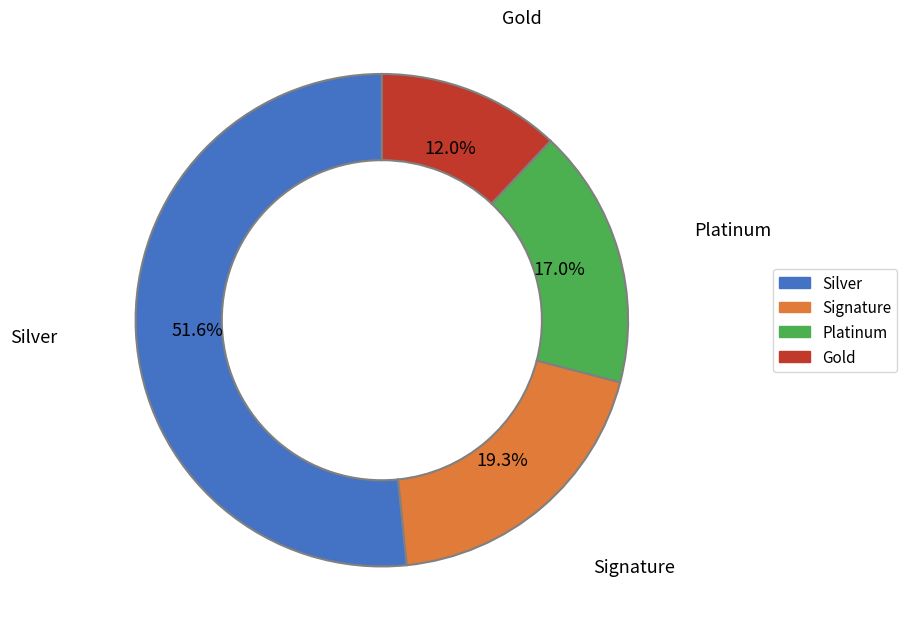

What is the majority slice?

Silver